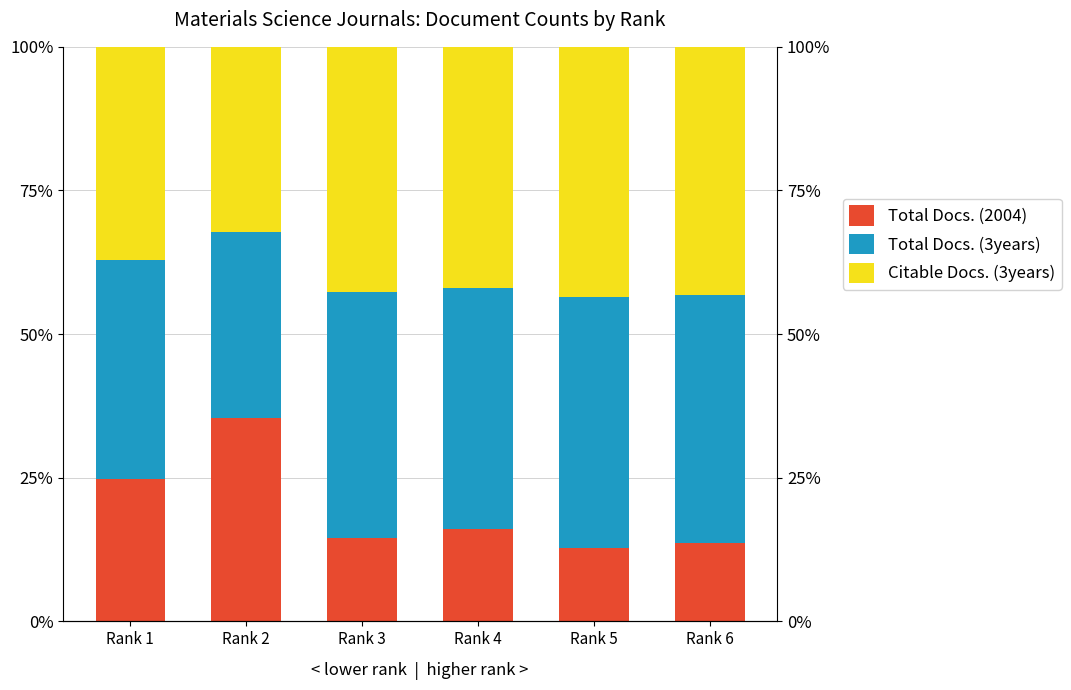

Reading left to right, what are all the values shown in this chart?

Total Docs. (2004): 24.8	35.5	14.5	16.0	12.8	13.6
Total Docs. (3years): 38.1	32.3	42.7	42.0	43.6	43.2
Citable Docs. (3years): 37.1	32.3	42.7	42.0	43.6	43.2